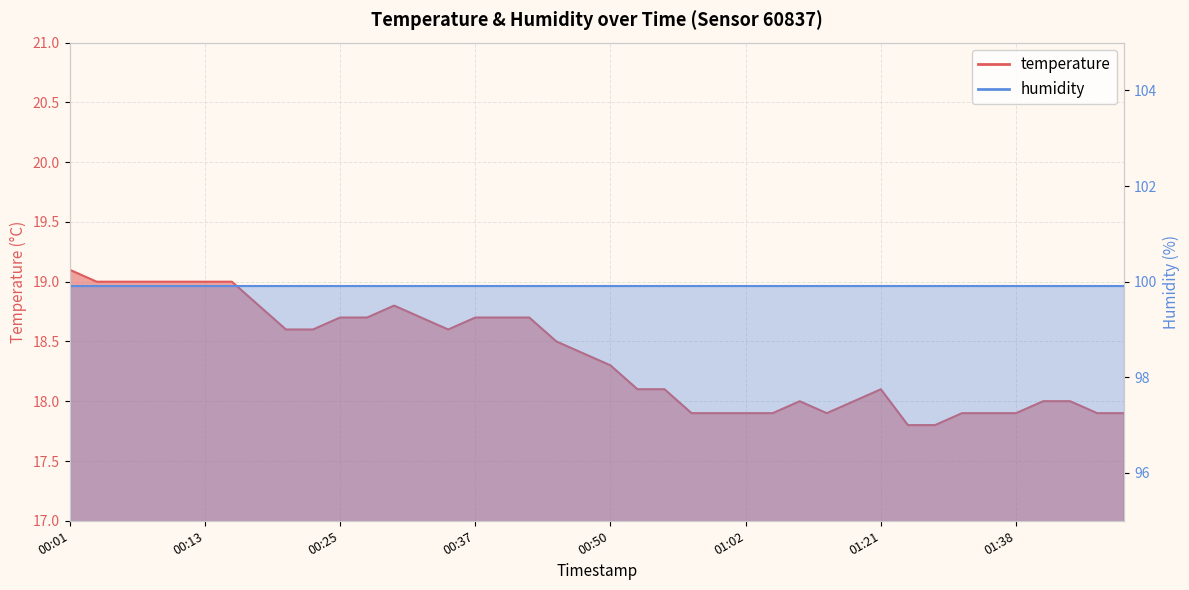

True or false: the data shows 4.2 at 00:50.

False